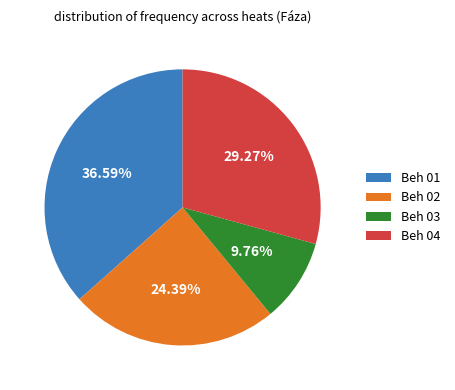

What percentage do Beh 03 and Beh 02 together represent?

34.1%